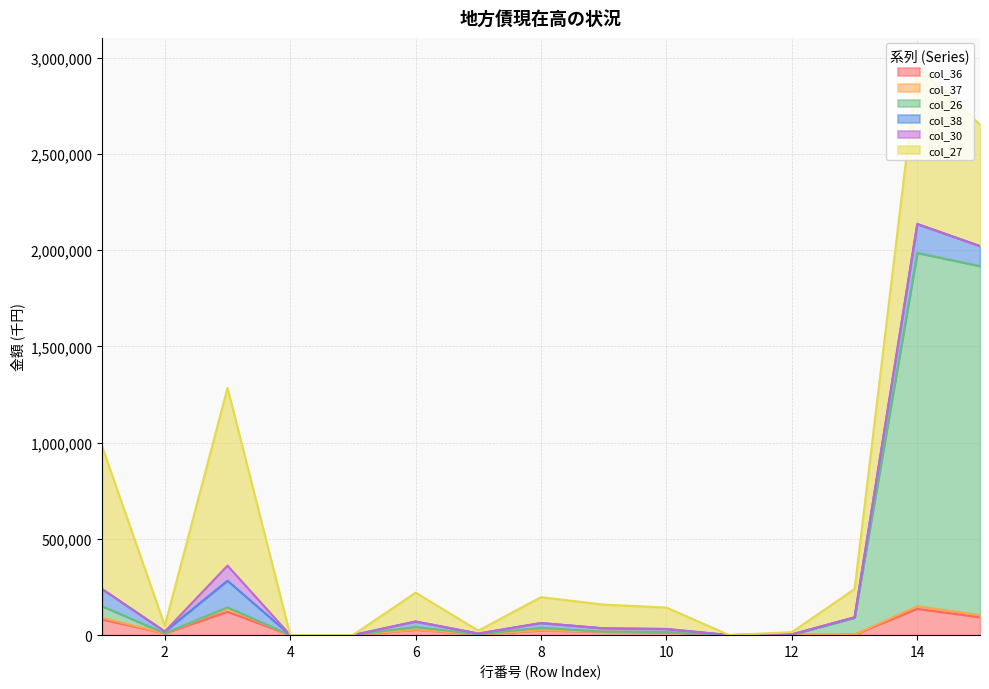

The value of col_38 at 14 is 149894. True or false?

True